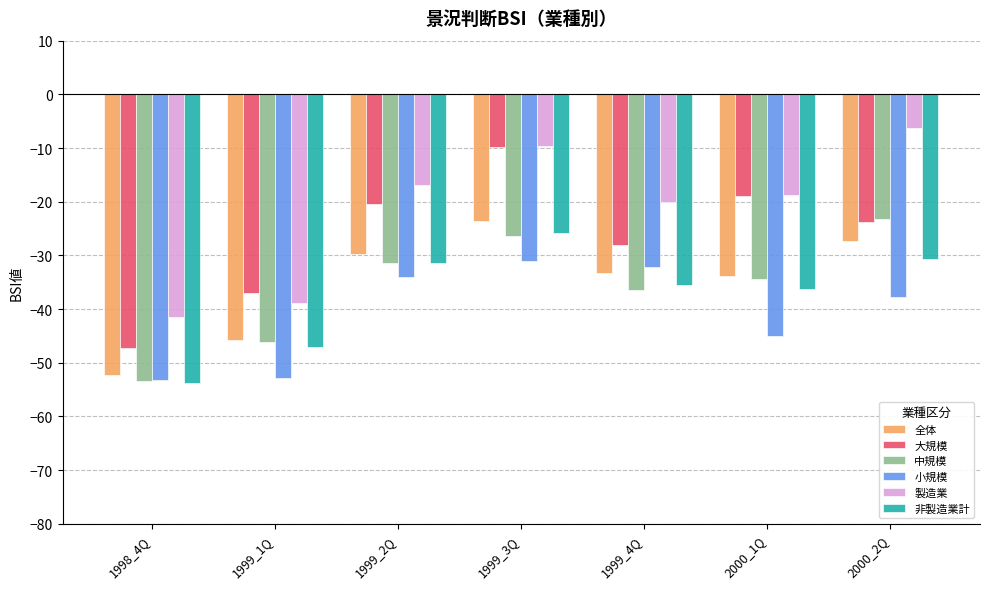

What is the smallest value displayed?

-53.8